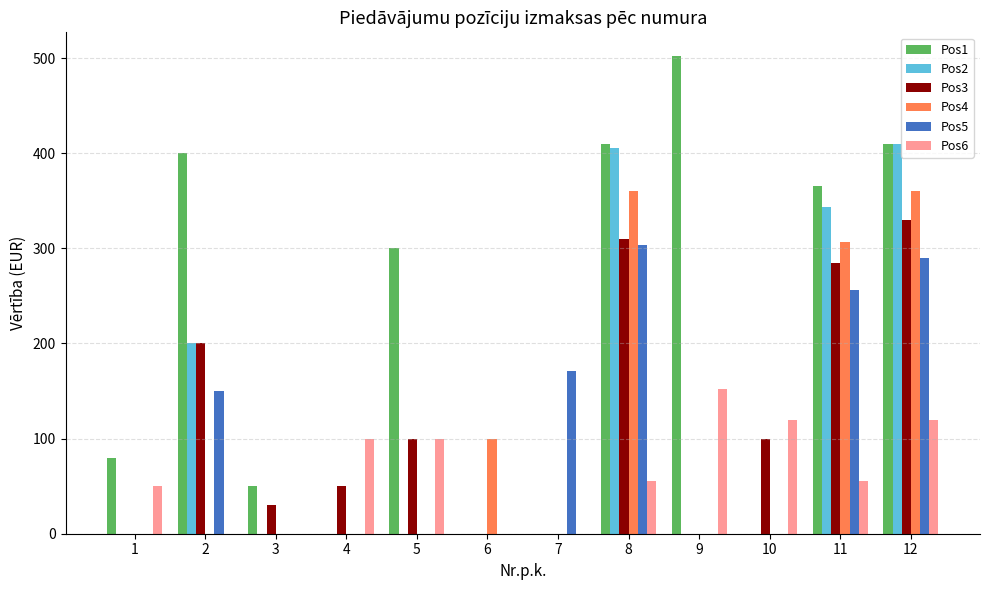

Is it true that Pos2 equals 0.0 at 9?

True